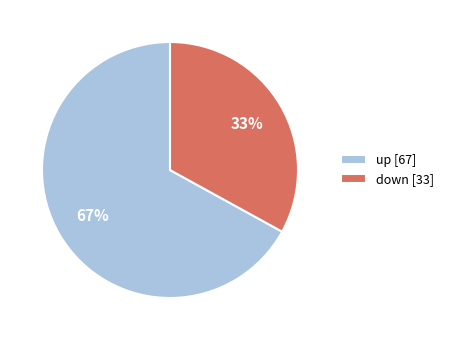

Do down [33] and up [67] together represent more than half of the pie?

Yes